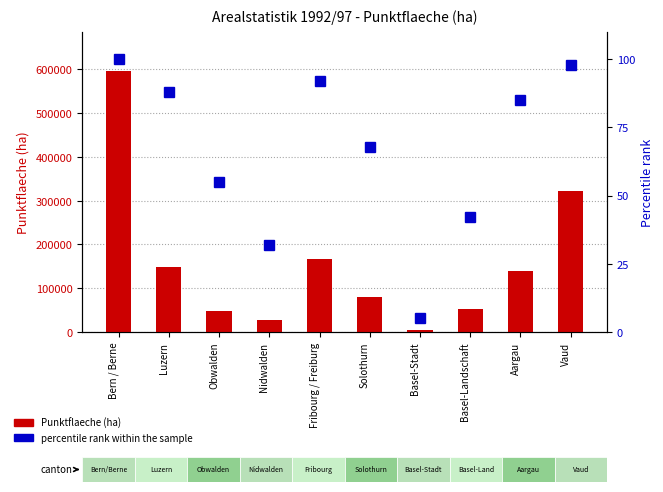

What is the label of the 10th bar from the right?

Bern / Berne